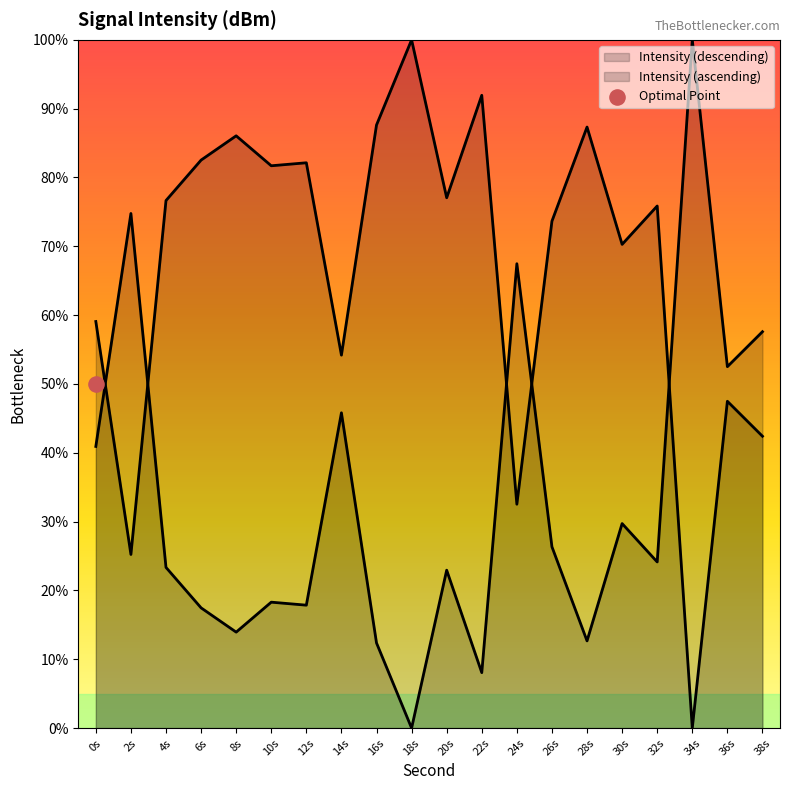

What is the change in value from 28s to 32s?

+0.1